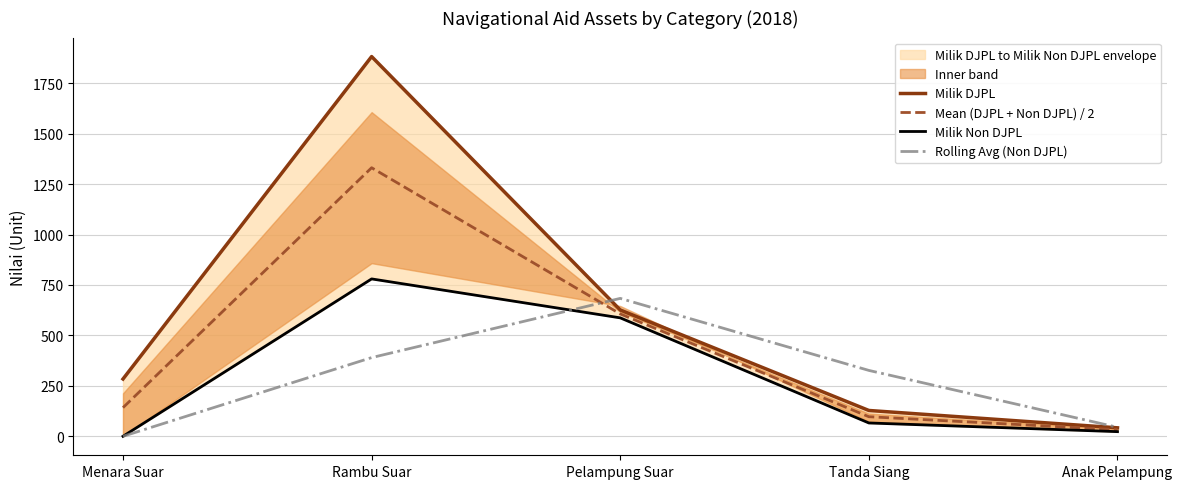

Is it true that Rolling Avg (Non DJPL) equals 116.1 at Tanda Siang?

False